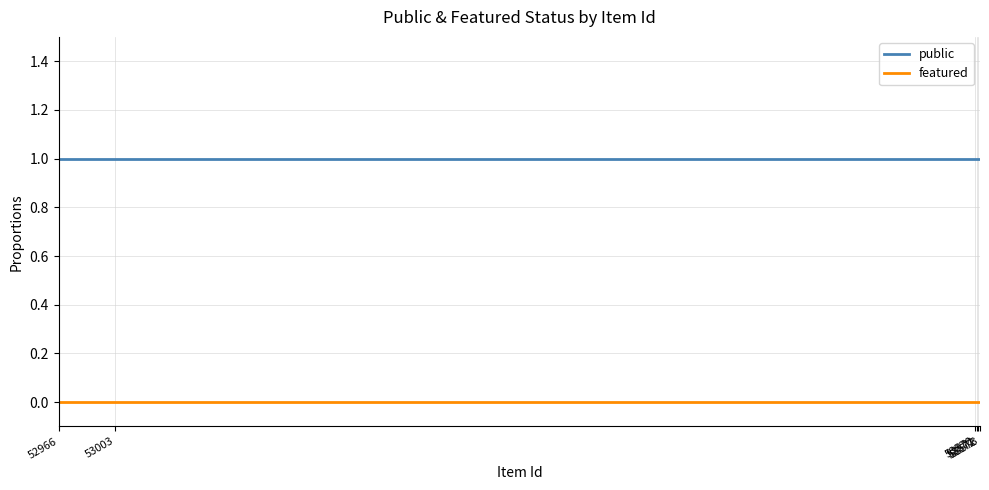

Does the chart display data point markers on the line(s)?

No